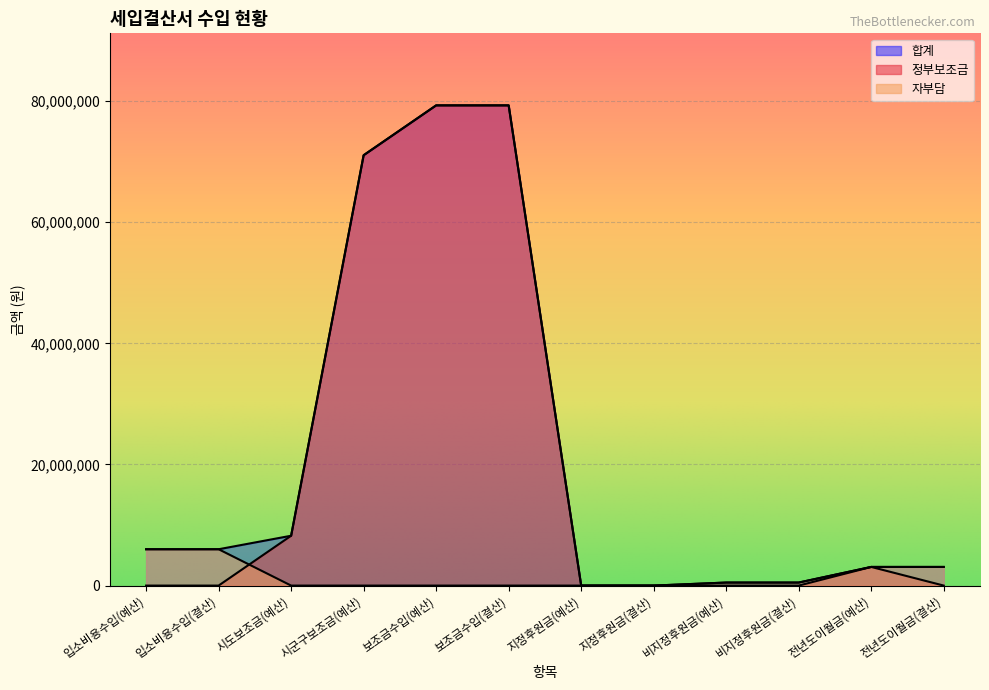

Reading left to right, list all the values displayed in this chart.

정부보조금: 입소비용수입(예산)=0	입소비용수입(결산)=0	시도보조금(예산)=8230000	시군구보조금(예산)=71060000	보조금수입(예산)=79290000	보조금수입(결산)=79290000	지정후원금(예산)=0	지정후원금(결산)=0	비지정후원금(예산)=0	비지정후원금(결산)=0	전년도이월금(예산)=3079000	전년도이월금(결산)=0
자부담: 입소비용수입(예산)=6000000	입소비용수입(결산)=6000000	시도보조금(예산)=0	시군구보조금(예산)=0	보조금수입(예산)=0	보조금수입(결산)=0	지정후원금(예산)=0	지정후원금(결산)=0	비지정후원금(예산)=500000	비지정후원금(결산)=500000	전년도이월금(예산)=3079000	전년도이월금(결산)=3078197
합계: 입소비용수입(예산)=6000000	입소비용수입(결산)=6000000	시도보조금(예산)=8230000	시군구보조금(예산)=71060000	보조금수입(예산)=79290000	보조금수입(결산)=79290000	지정후원금(예산)=0	지정후원금(결산)=0	비지정후원금(예산)=500000	비지정후원금(결산)=500000	전년도이월금(예산)=3079000	전년도이월금(결산)=3078197